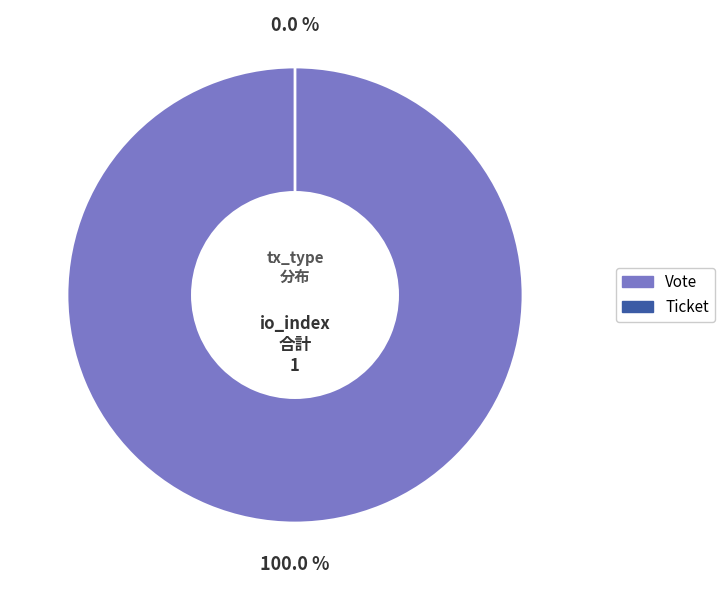

Which slice is the largest?

Vote